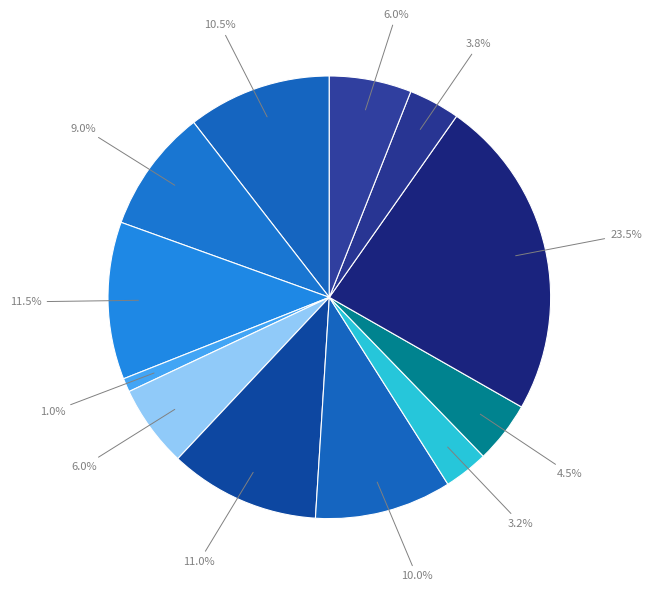

Count the number of slices in the pie.

12